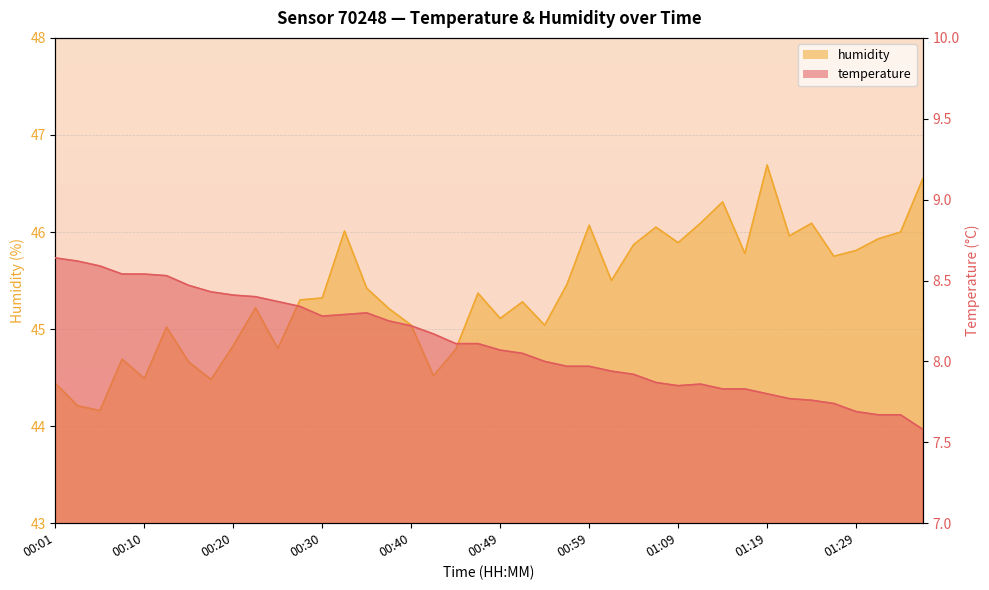

Where is the first local maximum for humidity?

00:08